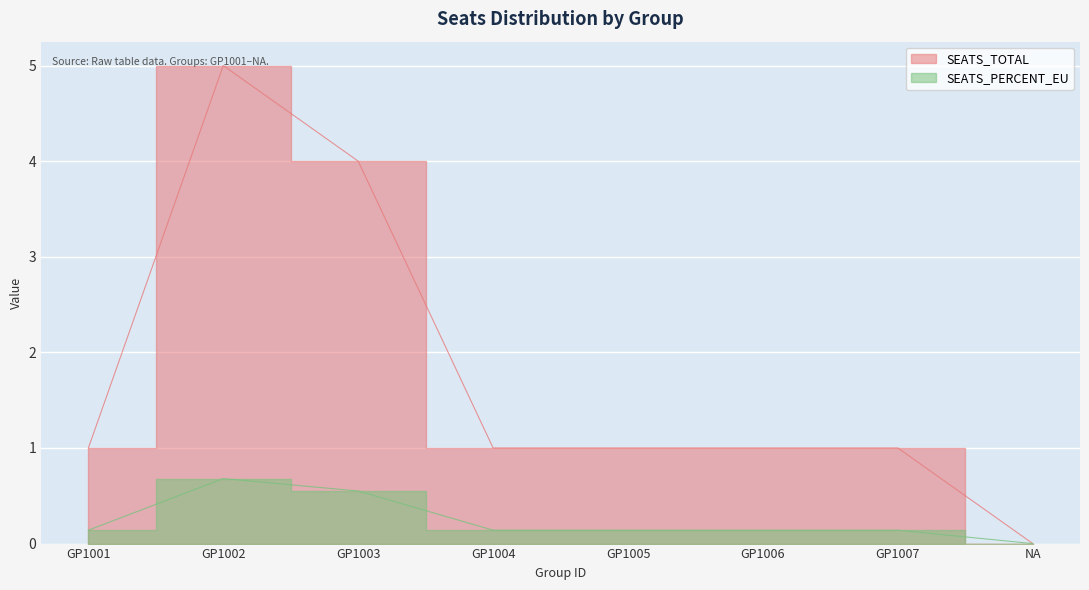

What is the sum of the SEATS_TOTAL values at GP1004 and GP1005?

2.0